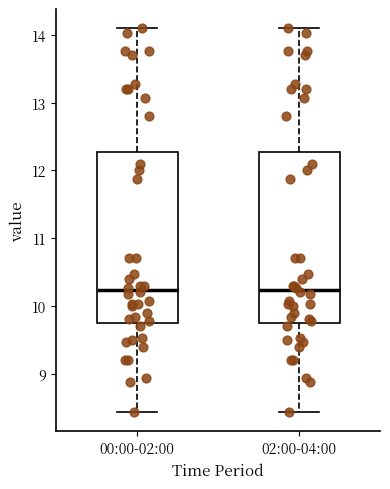

Where does the median line of the box for 00:00-02:00 sit on the y-axis? The values are not printed on the chart, so give them approximately, as read against the axis.

10.2